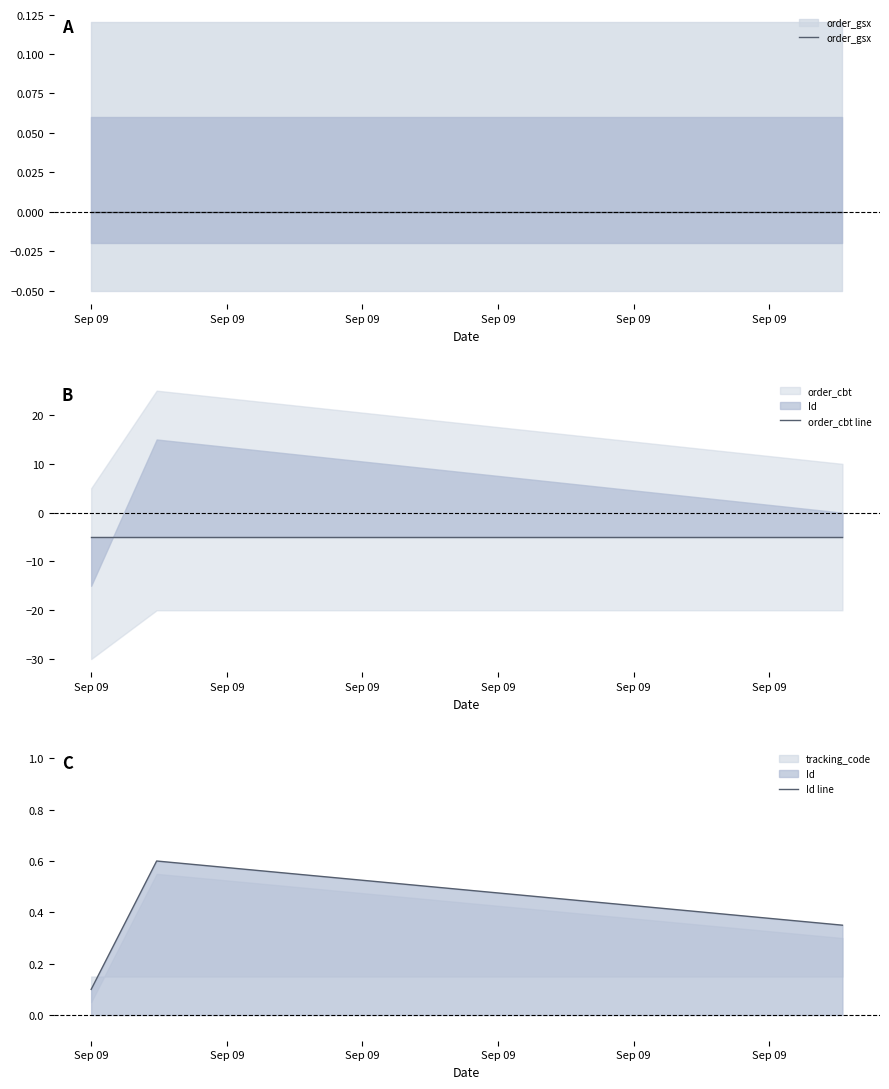

True or false: order_gsx has a value of 0.0 at Sep 09.

True